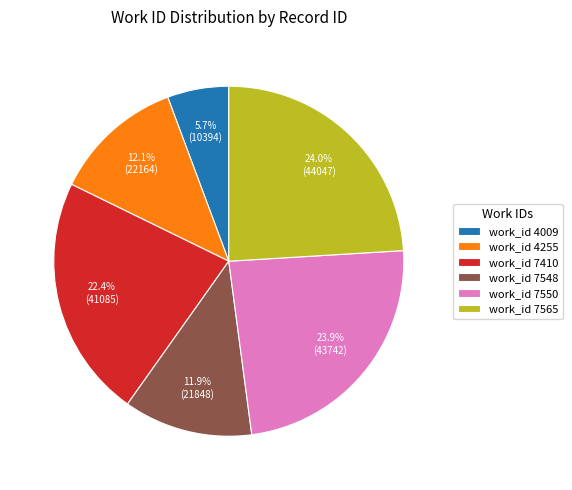

How many segments does this pie chart have?

6